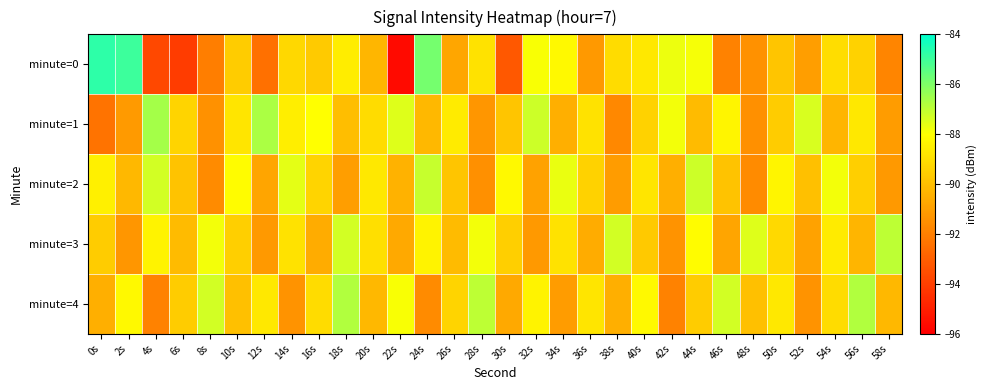

At how many categories does at least one series exceed -94?

30